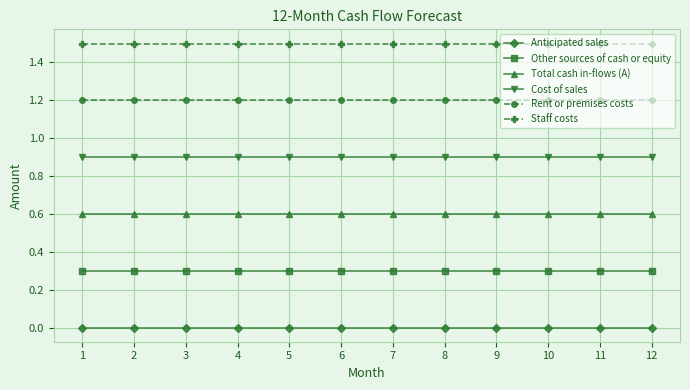

The value of Total cash in-flows (A) at 12 is 0.6. True or false?

True